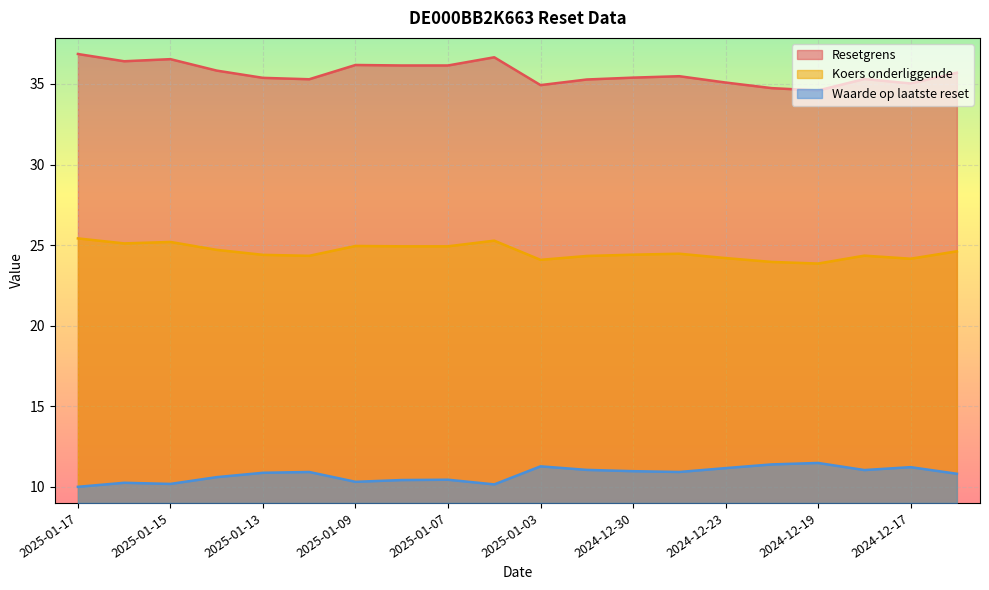

How many lines are shown in the chart?

3